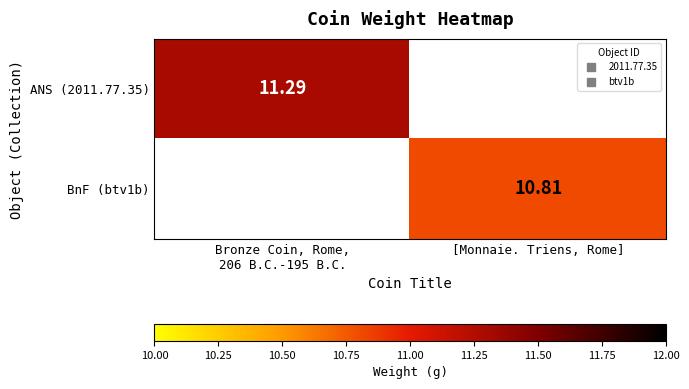

Rank the categories by BnF (btv1b) value from highest to lowest.

Bronze Coin, Rome, 206 B.C.-195 B.C., [Monnaie. Triens, Rome]